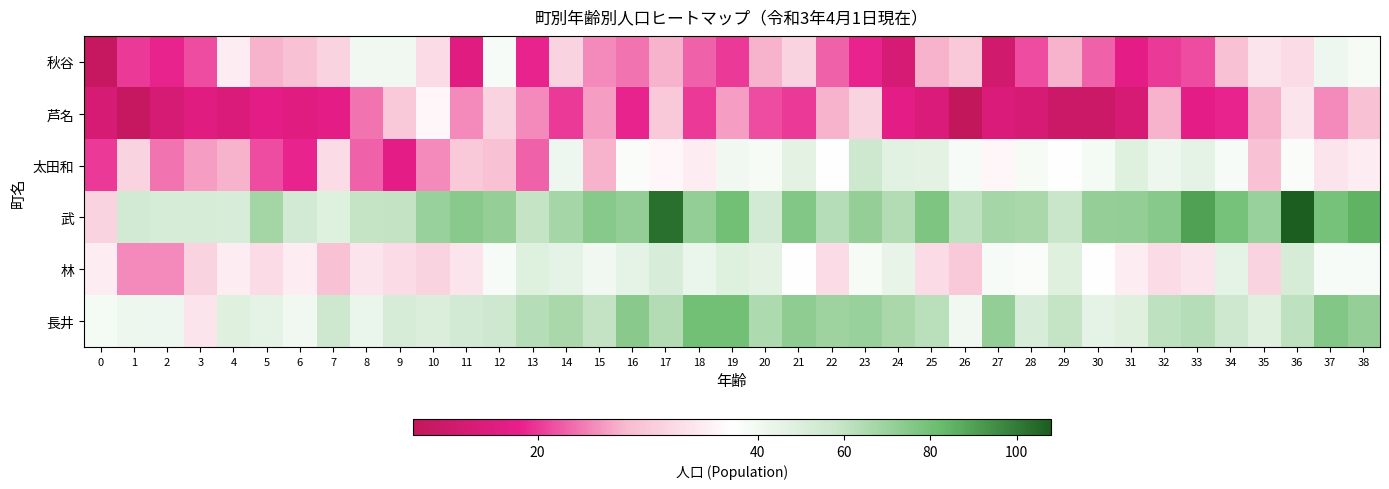

What is the total value across all series at 16?

269